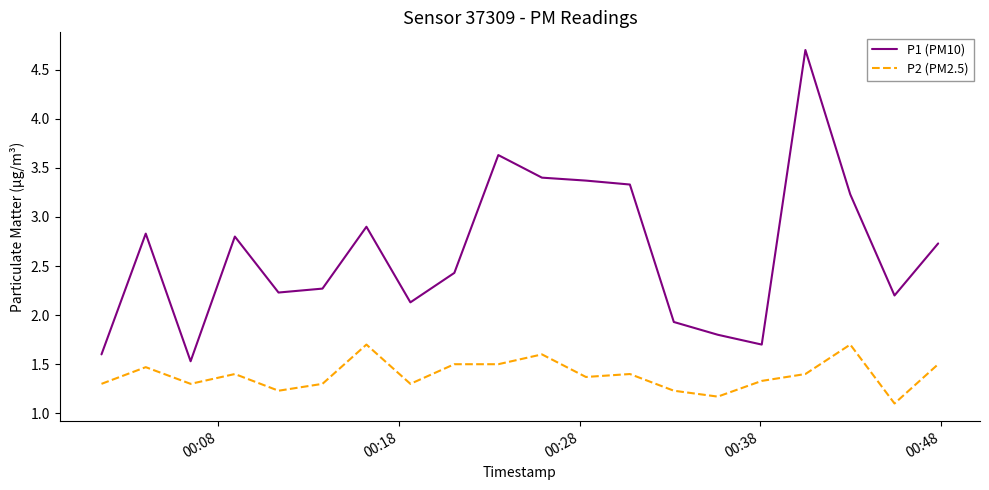

True or false: P2 (PM2.5) and P1 (PM10) cross at least once.

False